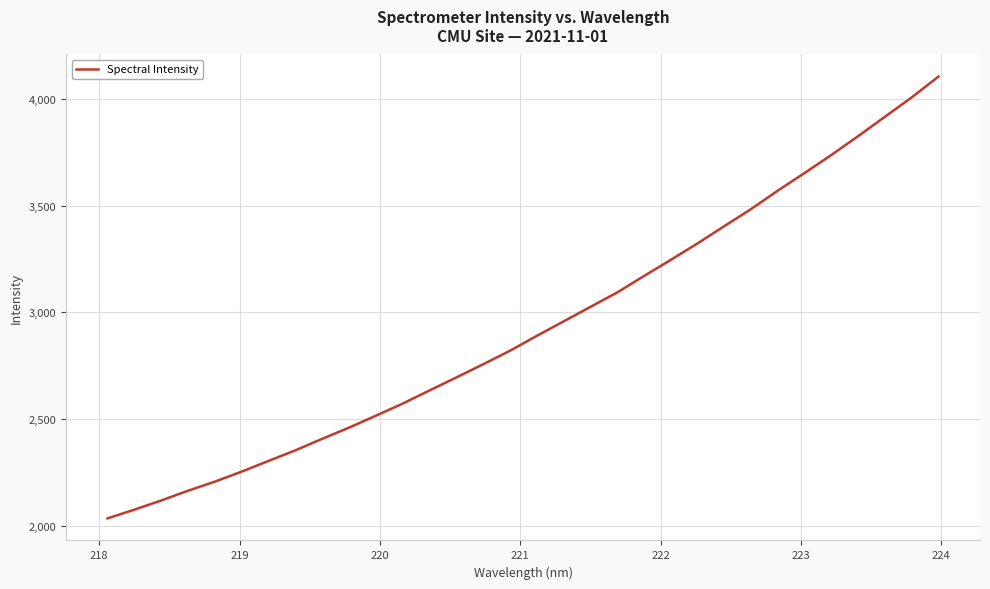

What is the difference between the maximum and minimum values?

2067.9